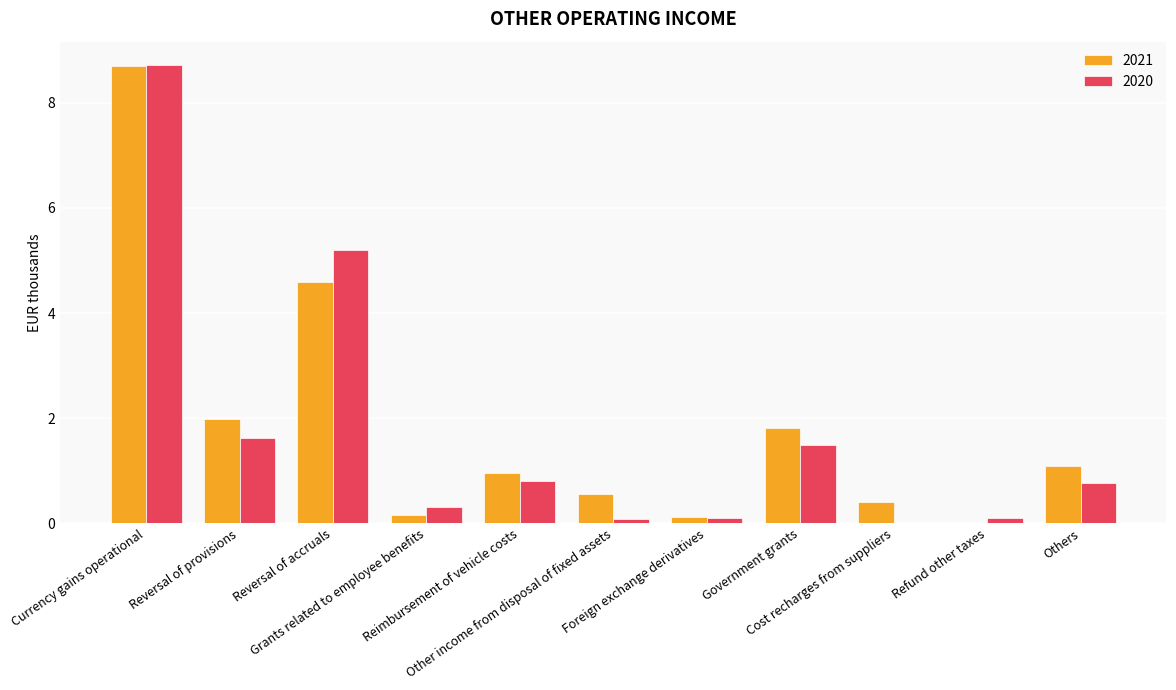

What is the maximum value shown in the chart?

8.7